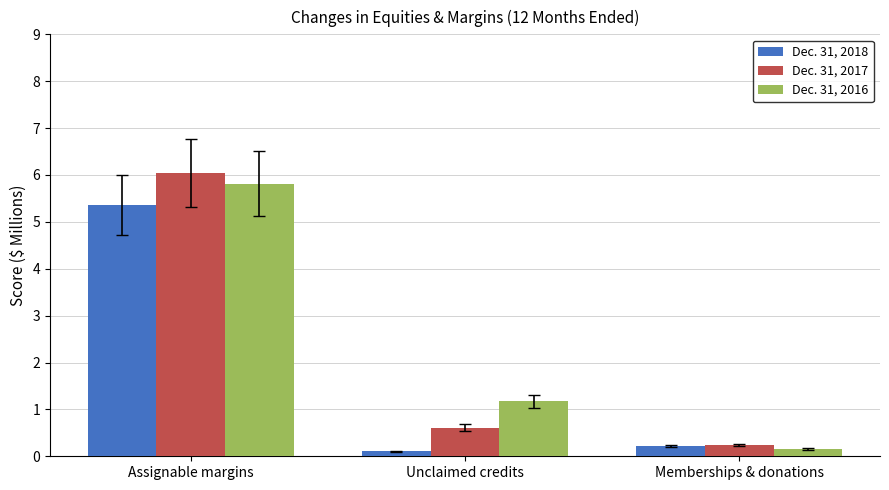

What is the label of the 3rd bar from the right?

Assignable margins